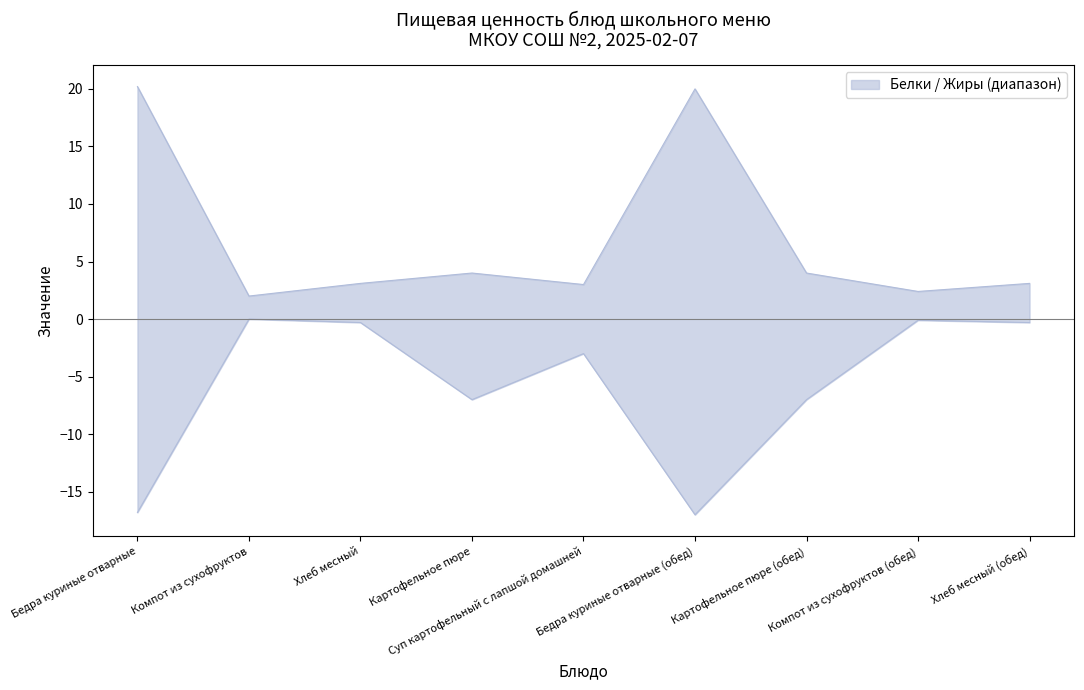

What position from the left is Бедра куриные отварные?

1